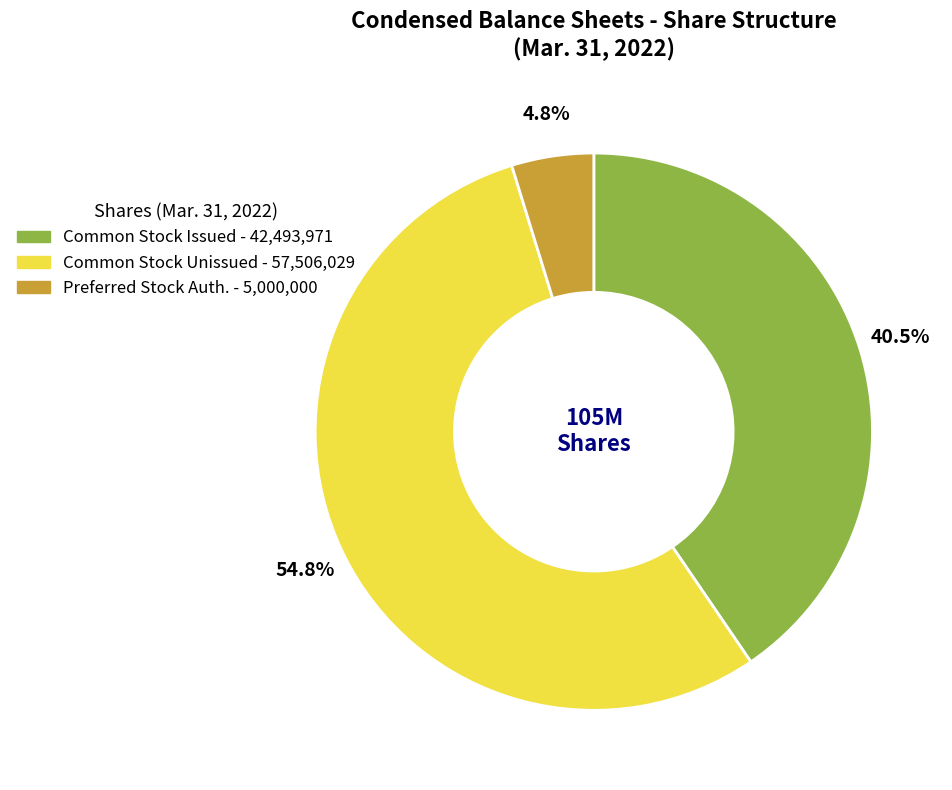

Rank the categories by value from lowest to highest.

Preferred Stock Auth. - 5,000,000, Common Stock Issued - 42,493,971, Common Stock Unissued - 57,506,029